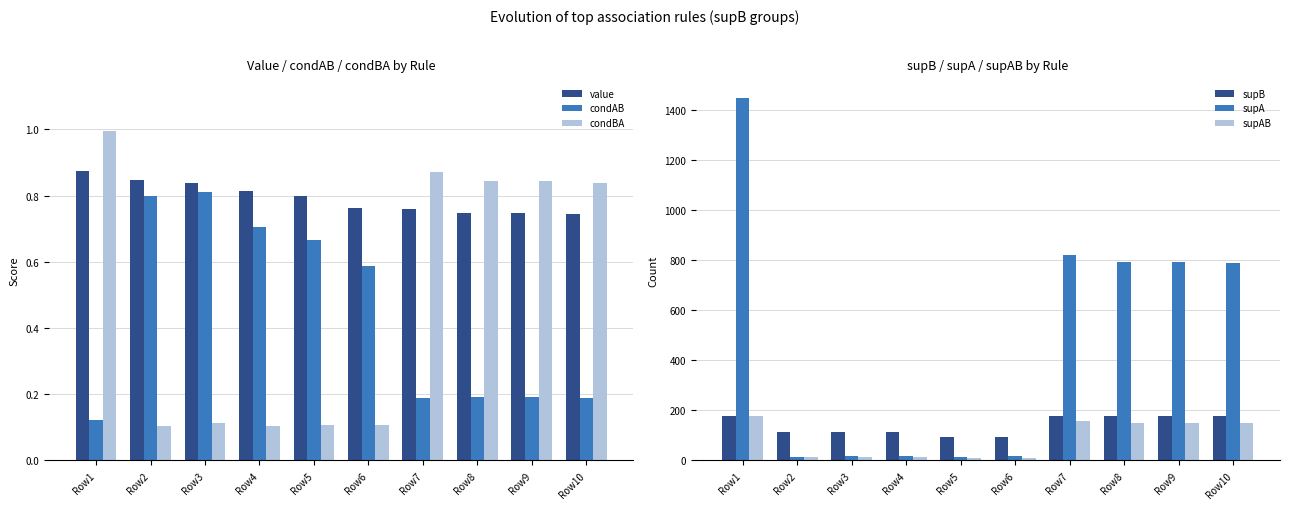

Where is condAB nearest to the value 0?

Row1